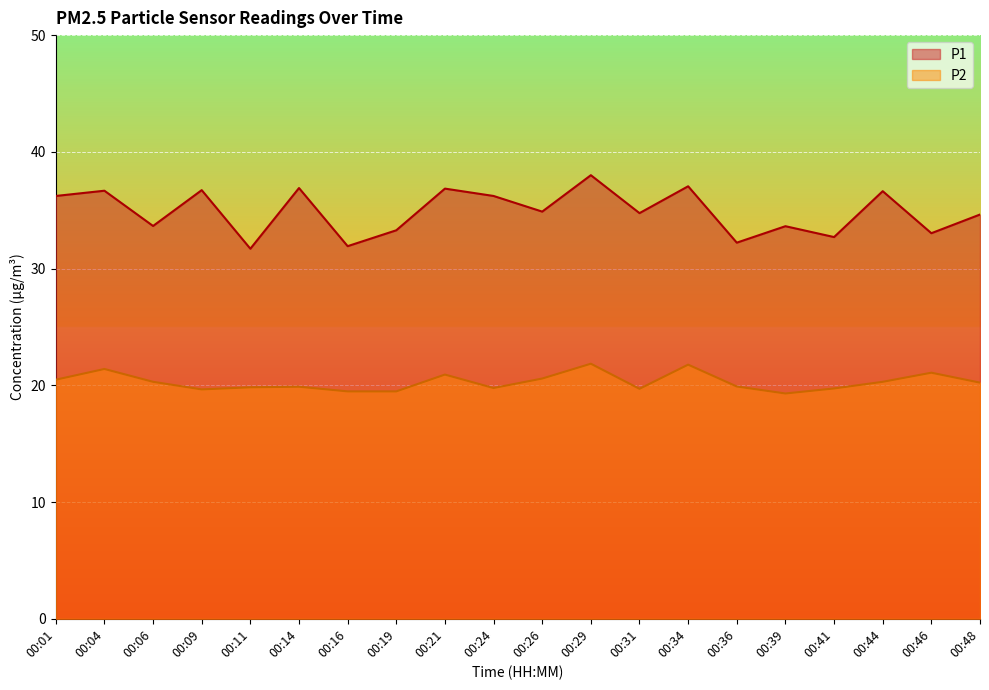

True or false: P1 and P2 cross at least once.

False